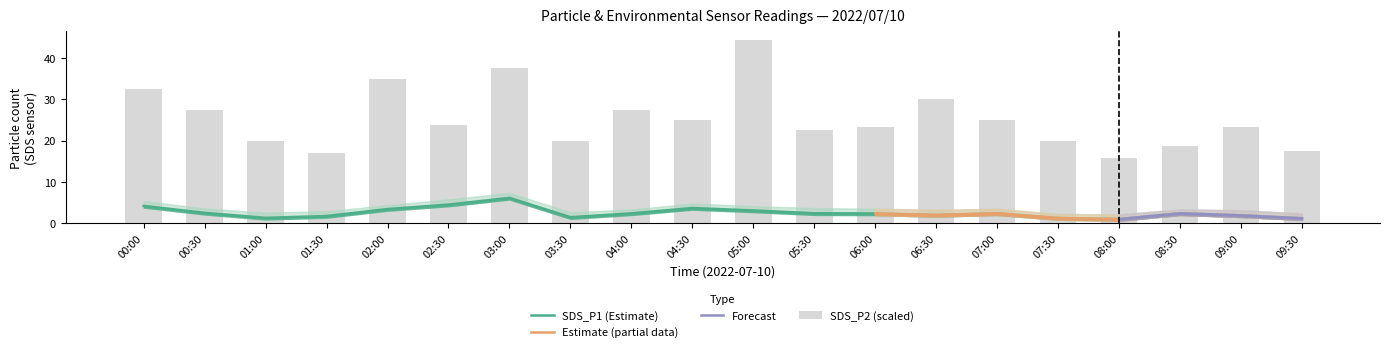

Rank the series by their maximum value, from lowest to highest.

SDS_P1, SDS_P2